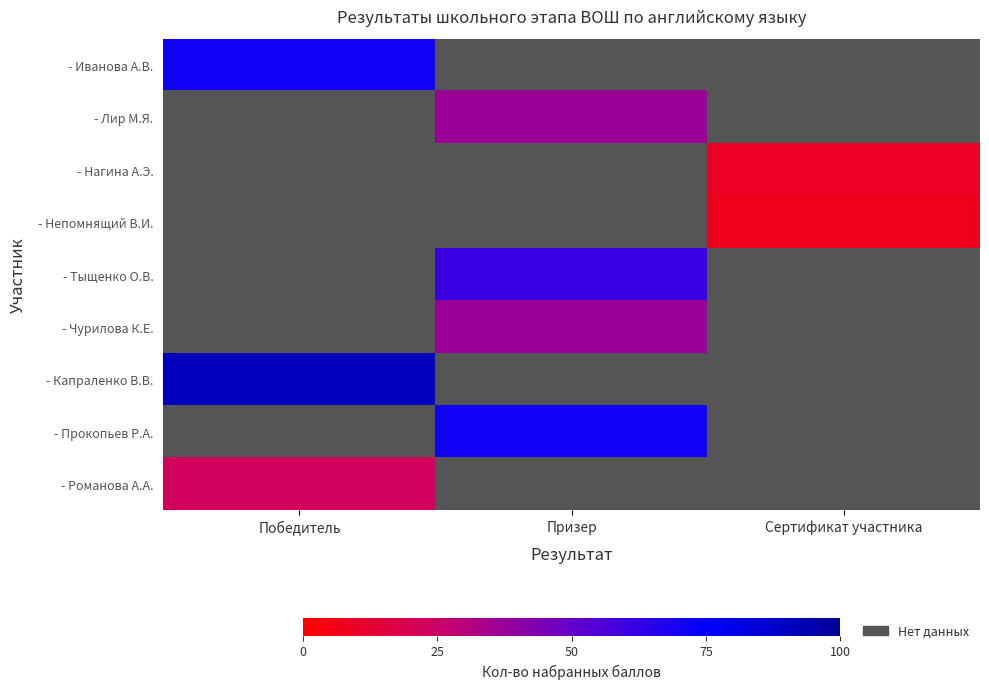

List the labels in order of - Непомнящий В.И. value, largest first.

Победитель, Призер, Сертификат участника